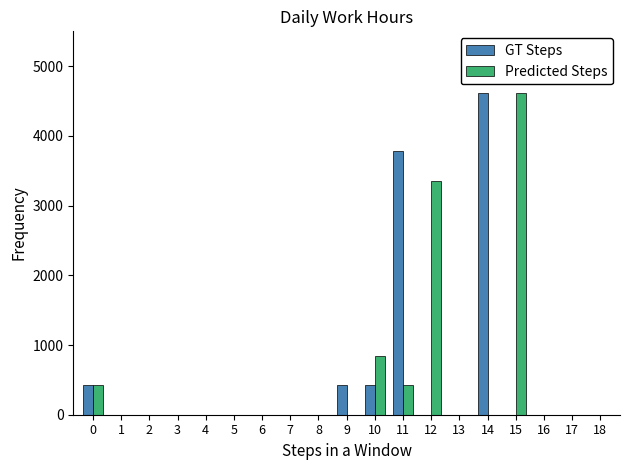

Reading right to left, extract all data points from this chart.

GT Steps: 18=0	17=0	16=0	15=0	14=4620	13=0	12=0	11=3780	10=420	9=420	8=0	7=0	6=0	5=0	4=0	3=0	2=0	1=0	0=420
Predicted Steps: 18=0	17=0	16=0	15=4620	14=0	13=0	12=3360	11=420	10=840	9=0	8=0	7=0	6=0	5=0	4=0	3=0	2=0	1=0	0=420